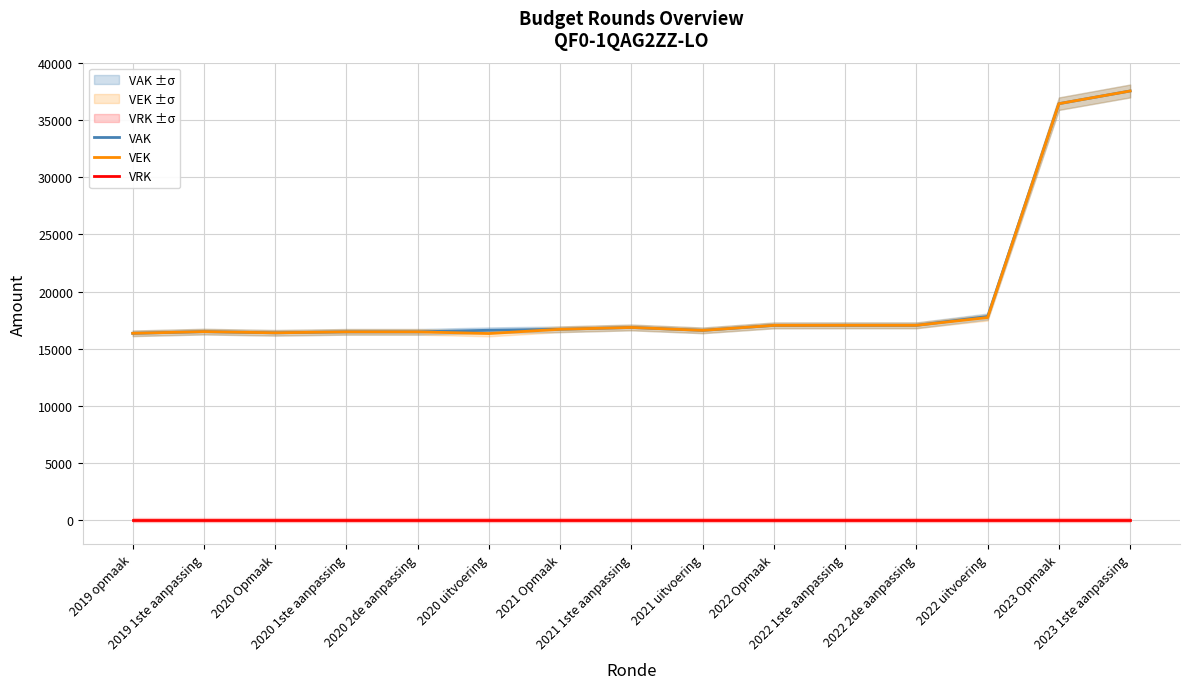

Between 2020 2de aanpassing and 2021 1ste aanpassing, which series saw the biggest shift?

VAK